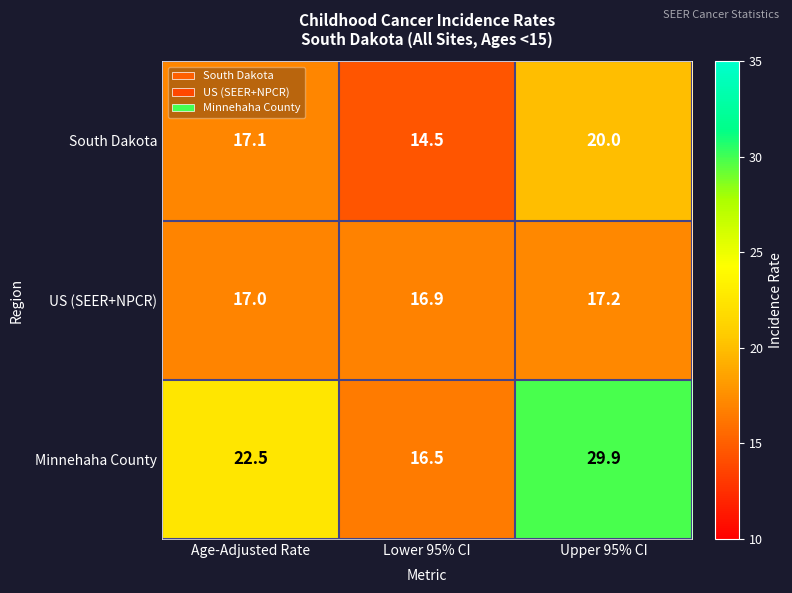

Reading right to left, transcribe all the data shown in this chart.

South Dakota: Upper 95% CI=20.0	Lower 95% CI=14.5	Age-Adjusted Rate=17.1
US (SEER+NPCR): Upper 95% CI=17.2	Lower 95% CI=16.9	Age-Adjusted Rate=17.0
Minnehaha County: Upper 95% CI=29.9	Lower 95% CI=16.5	Age-Adjusted Rate=22.5